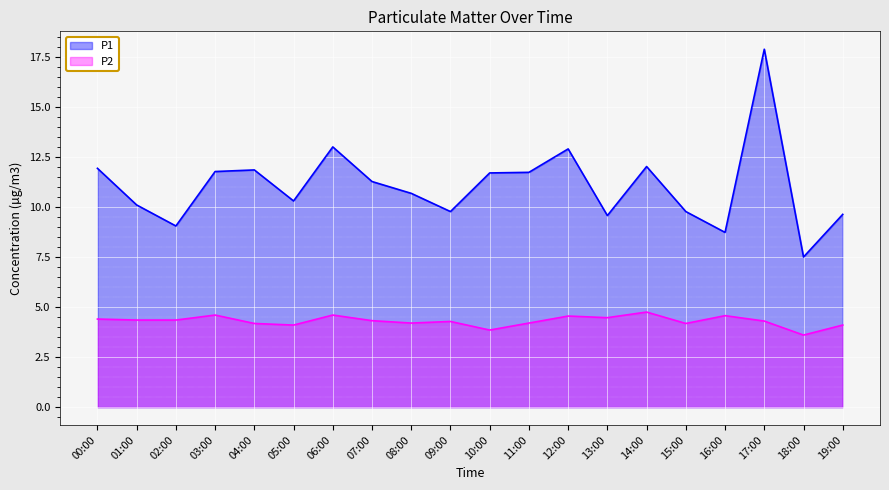

True or false: P2 and P1 intersect in this chart.

False